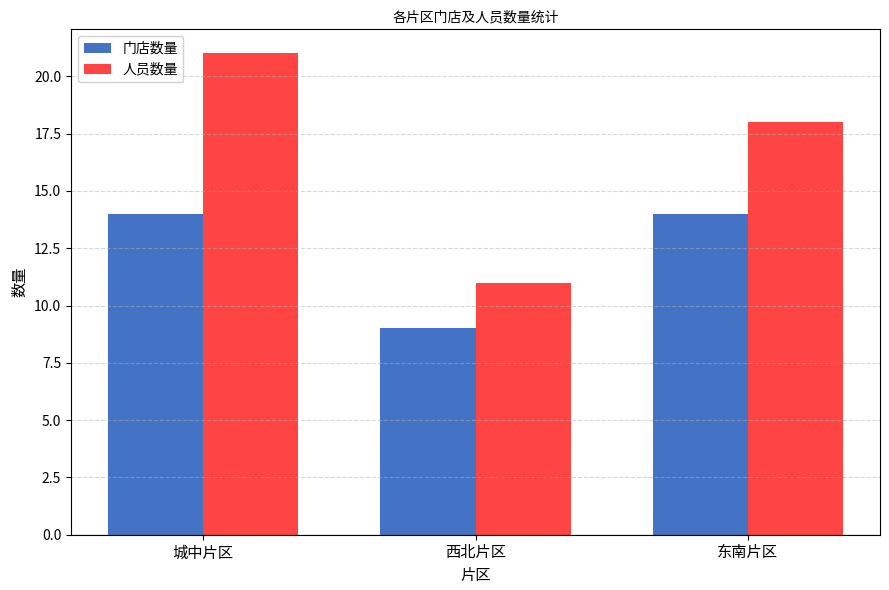

Are the bars horizontal?

No